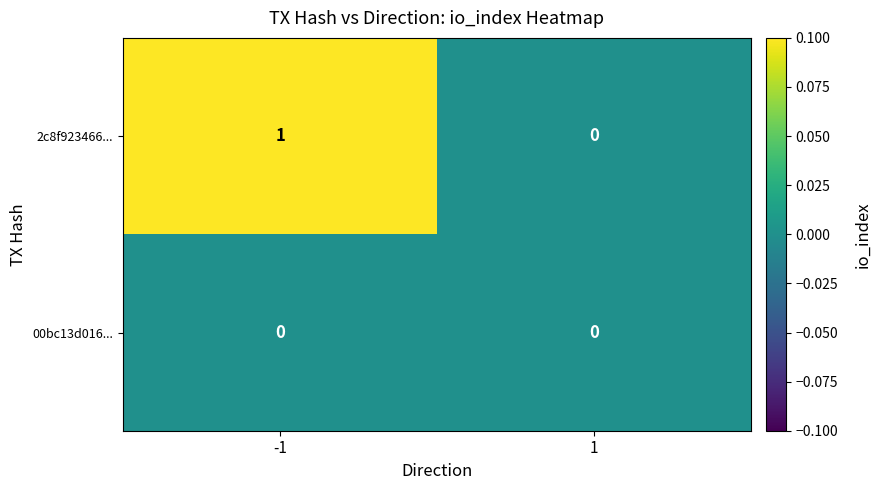

Between -1 and 1, which series saw the biggest shift?

2c8f923466...